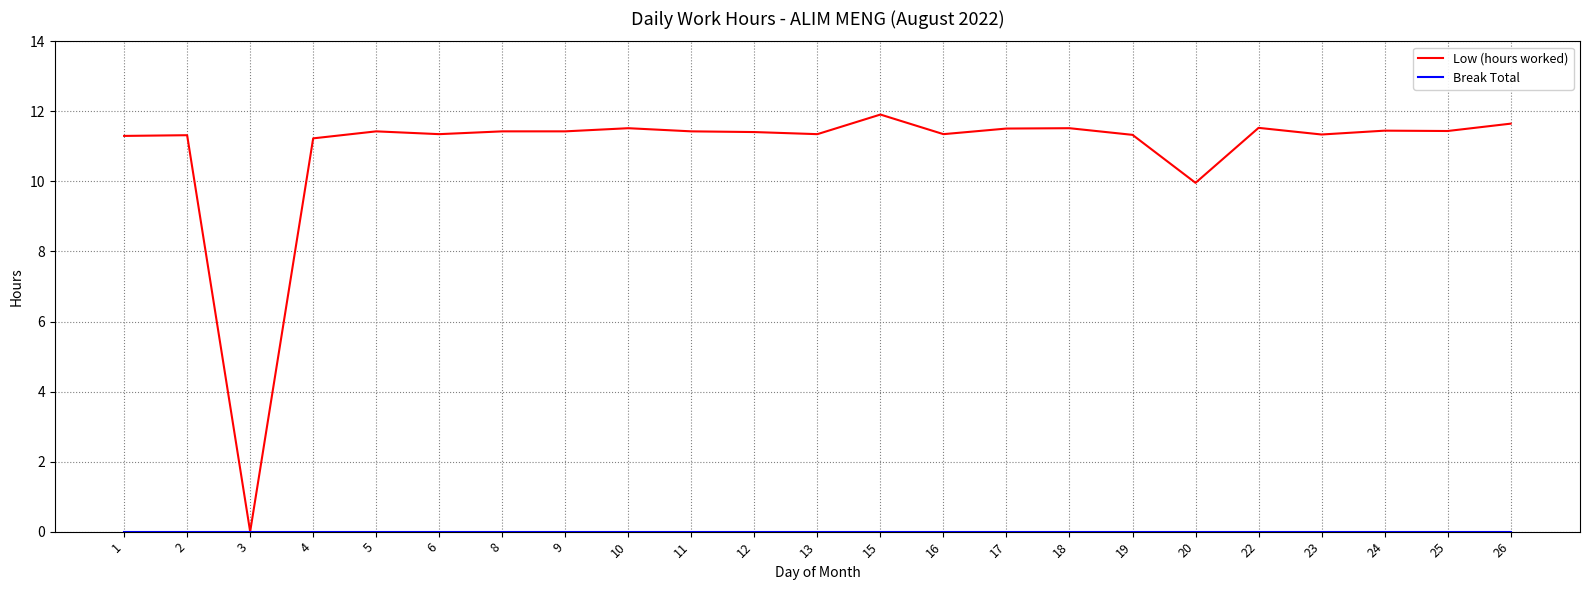

Which series has the largest total across all categories?

Low (hours worked)